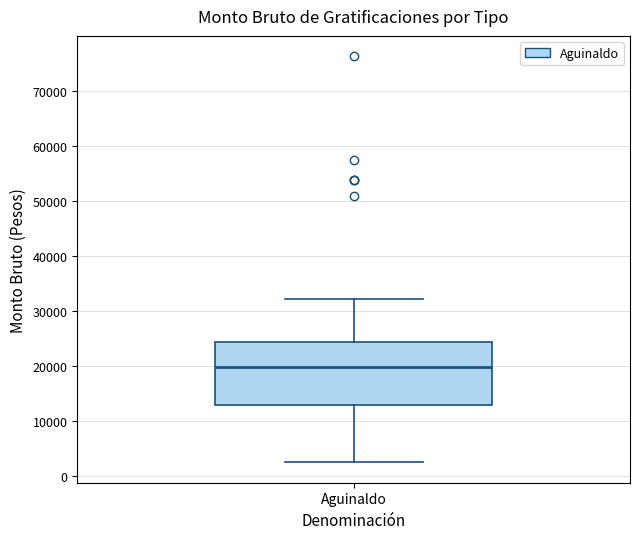

Where is the lower edge of the box for Aguinaldo on the y-axis? The values are not printed on the chart, so give them approximately, as read against the axis.

13000